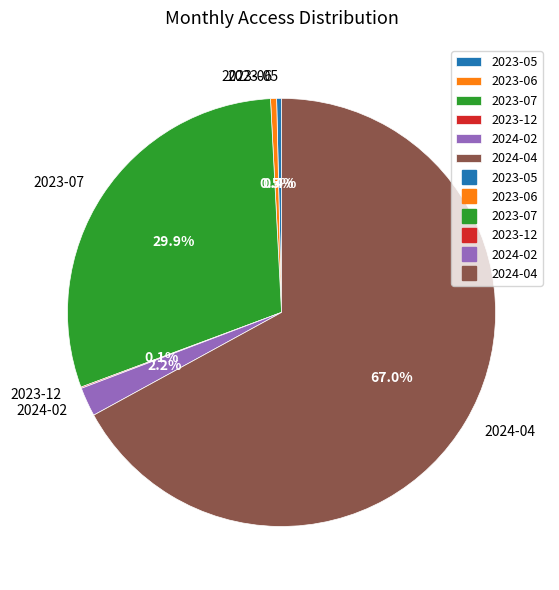

The 2023-05 slice represents 5% of the pie. True or false?

False